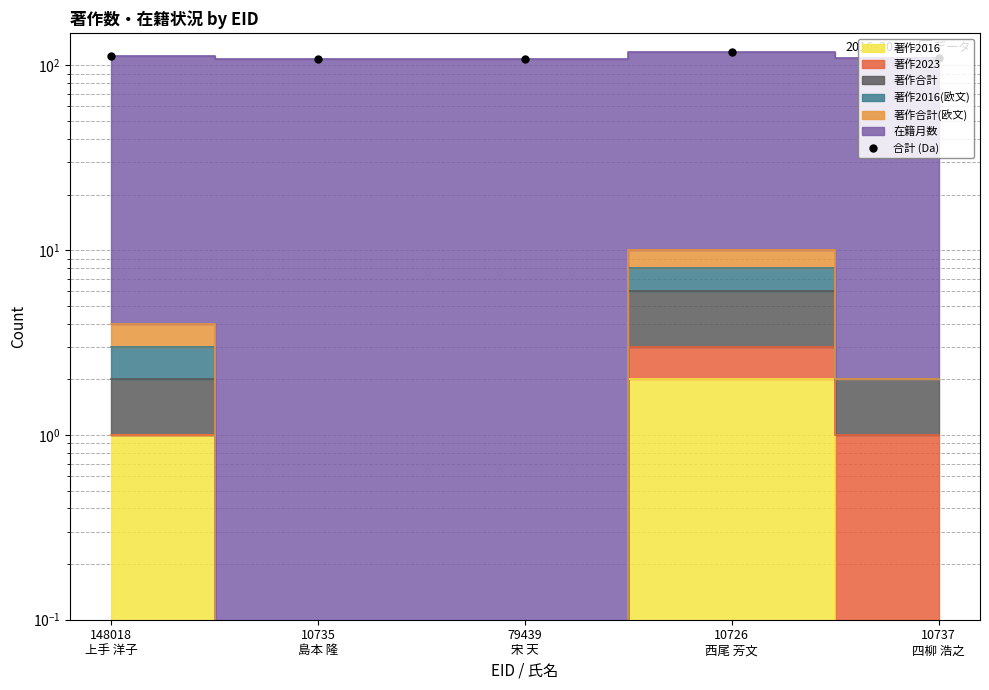

At which label does the data first exceed 110?

148018
上手 洋子